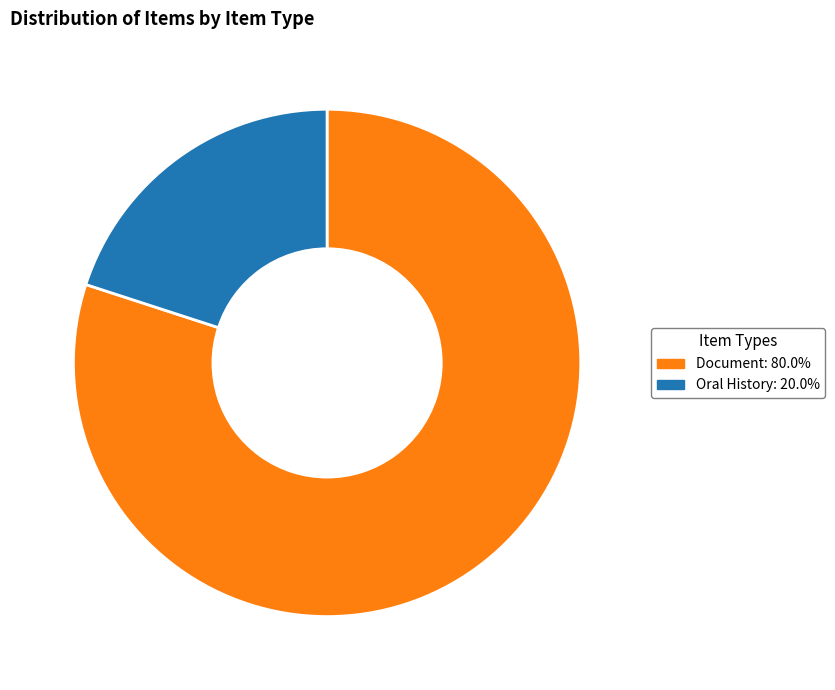

Approximately how many times larger is the value at Document: 80.0% compared to Oral History: 20.0%?

4.0